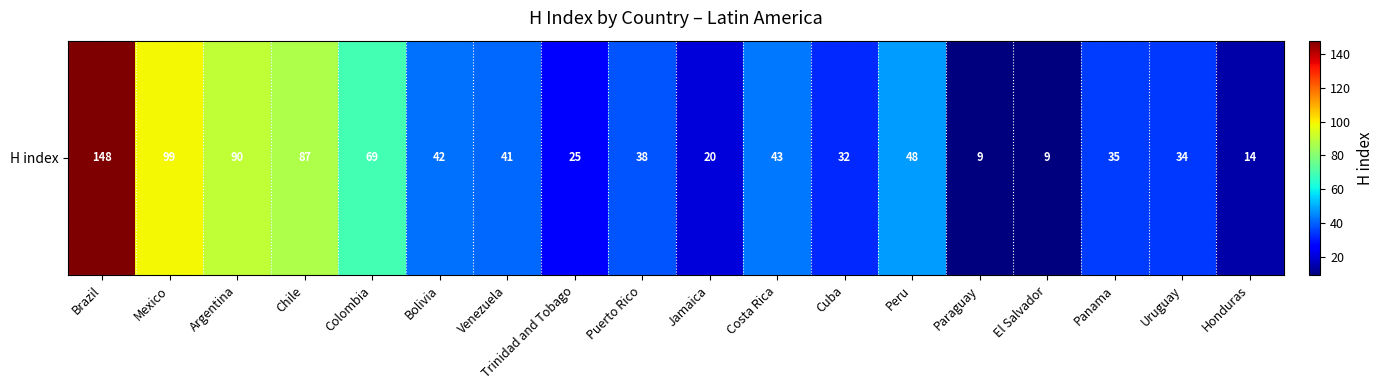

Reading left to right, extract all data points from this chart.

Brazil=148	Mexico=99	Argentina=90	Chile=87	Colombia=69	Bolivia=42	Venezuela=41	Trinidad and Tobago=25	Puerto Rico=38	Jamaica=20	Costa Rica=43	Cuba=32	Peru=48	Paraguay=9	El Salvador=9	Panama=35	Uruguay=34	Honduras=14